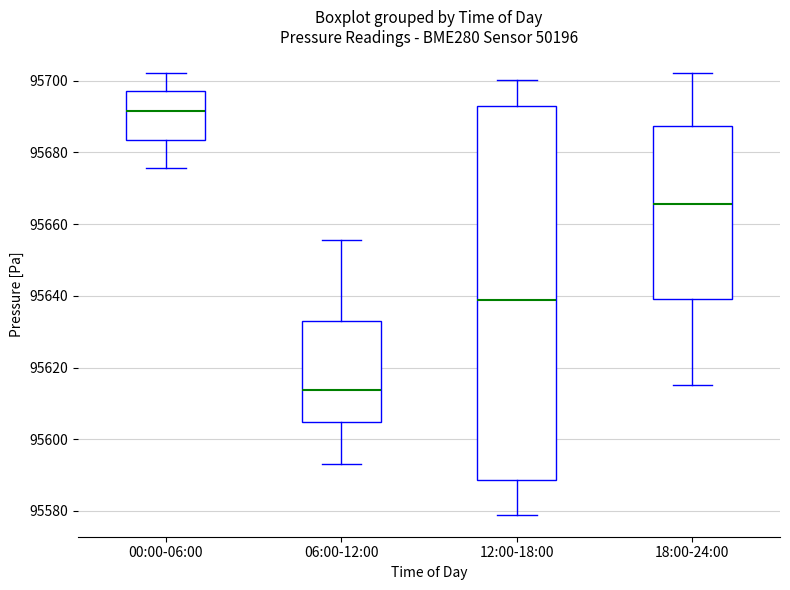

Reading left to right, transcribe this box plot: for each box, give where its median line is, the range the box spans, and where its two whiskers end, as read against the y-axis. The values are not printed on the chart, so give them approximately, as read against the axis.

00:00-06:00: median 95692, box 95684 to 95698, whiskers 95676 to 95702
06:00-12:00: median 95614, box 95604 to 95632, whiskers 95592 to 95656
12:00-18:00: median 95638, box 95588 to 95692, whiskers 95578 to 95700
18:00-24:00: median 95666, box 95640 to 95688, whiskers 95616 to 95702